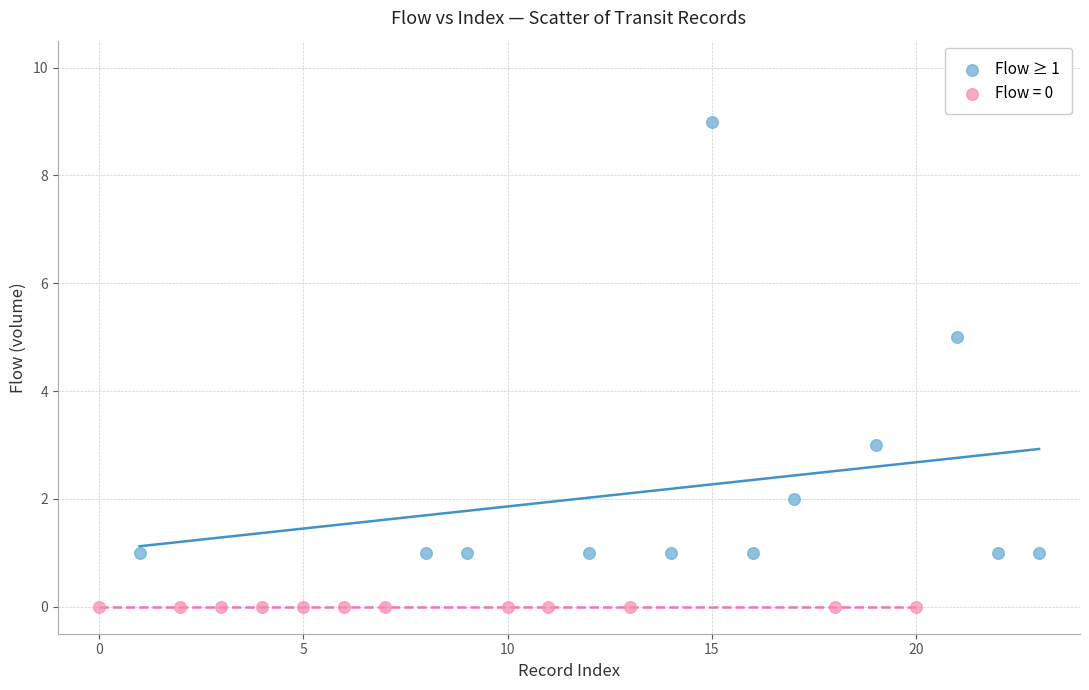

Which series reaches the maximum Y coordinate?

Flow ≥ 1